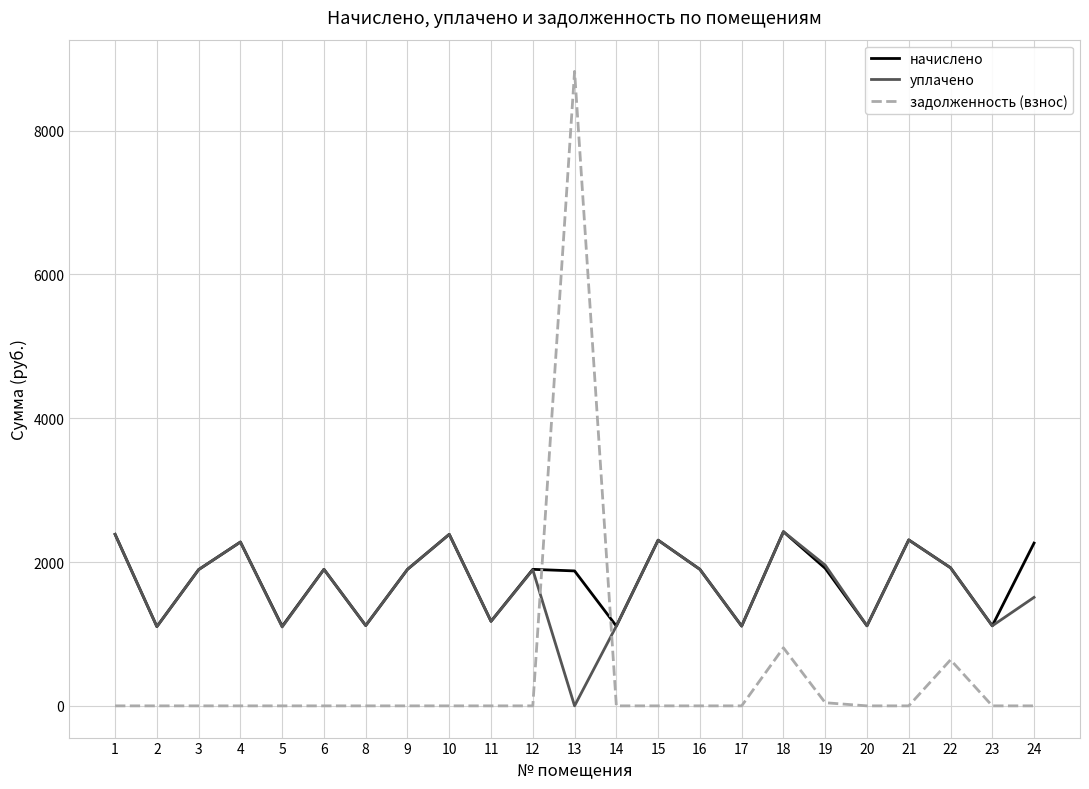

What is the difference between the начислено values at 12 and 18?

523.5